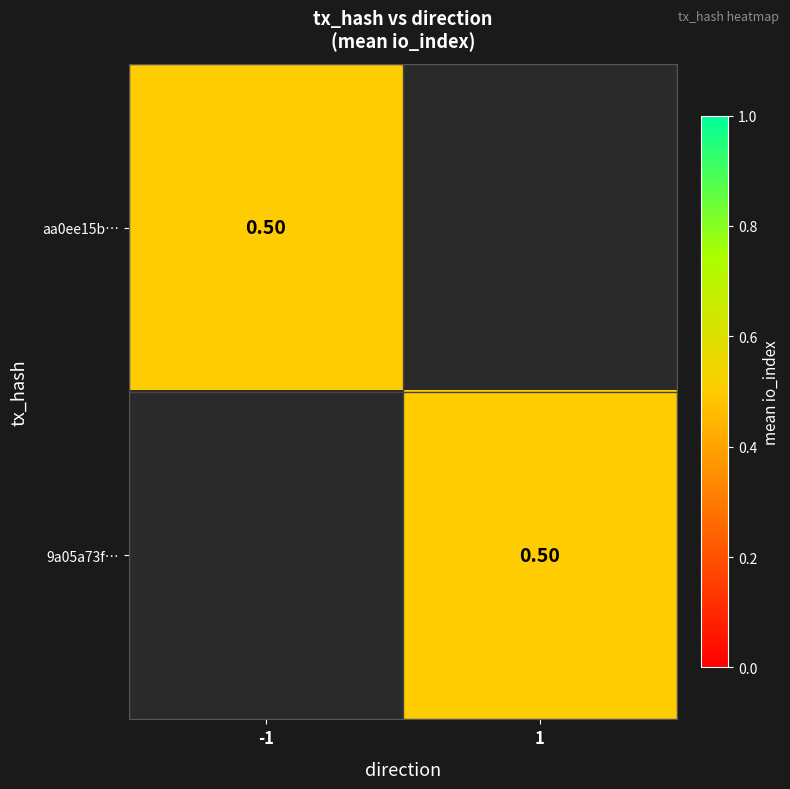

True or false: 9a05a73f30ff02203654113d5692a6e515f9b6e has a value of 0 at direction_-1.

False